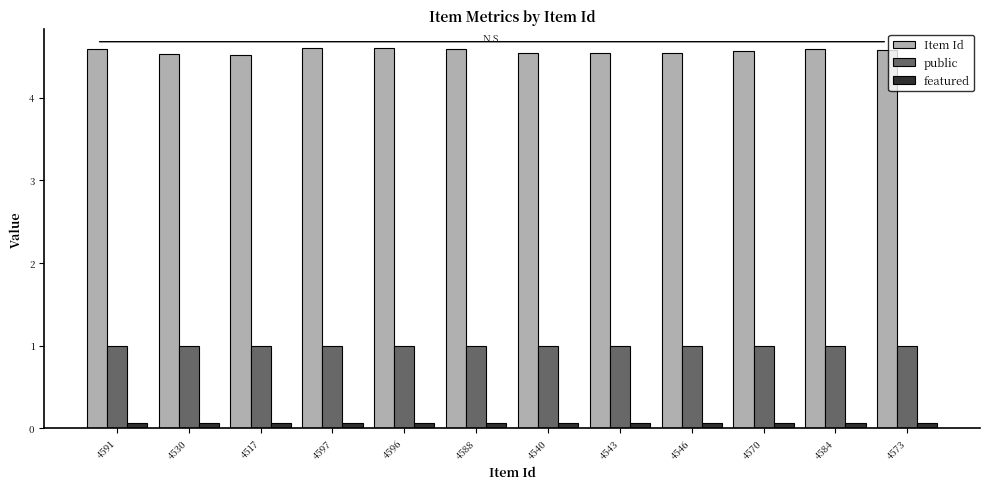

How many bars are there in total?

36